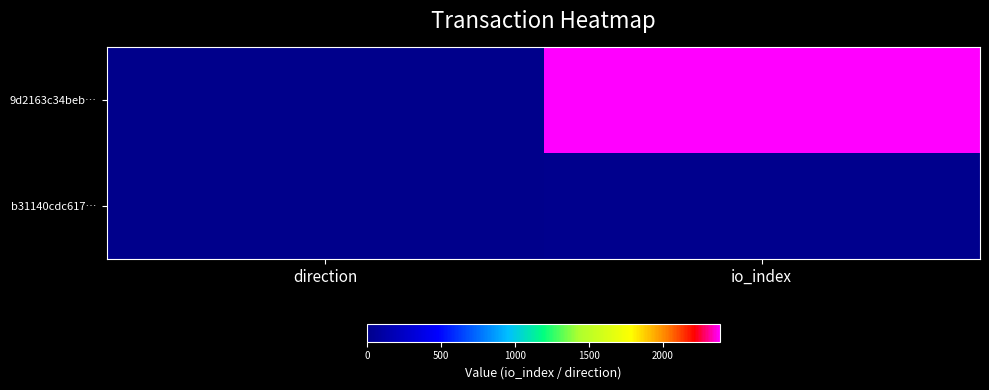

Reading right to left, extract all data points from this chart.

9d2163c34beb…: io_index=2387	direction=-1
b31140cdc617…: io_index=12	direction=1